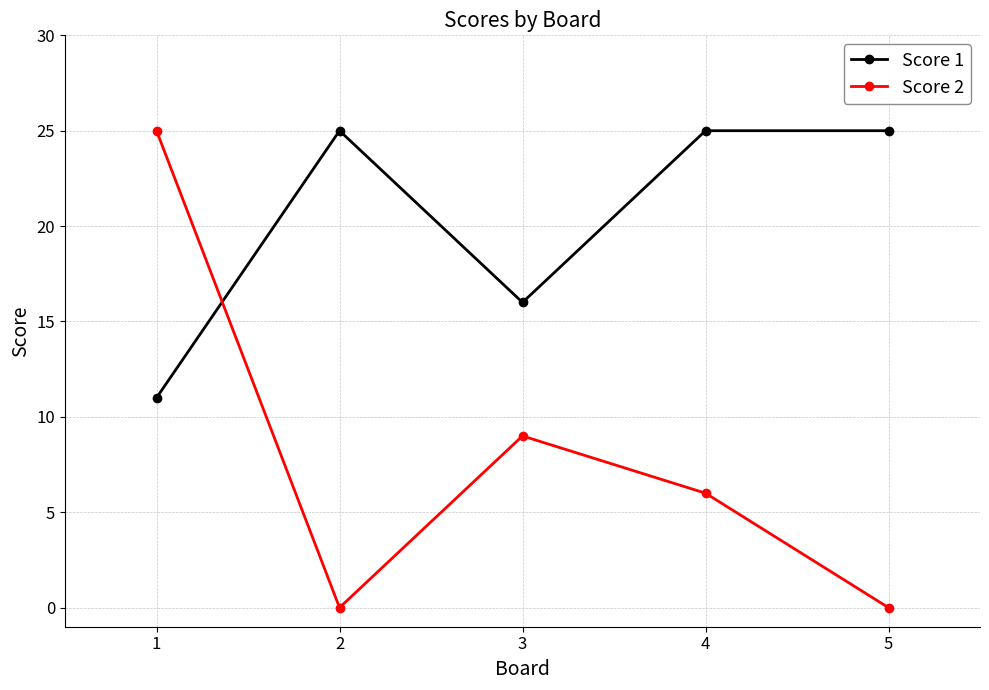

Between 3 and 4, which series saw the biggest shift?

Score 1